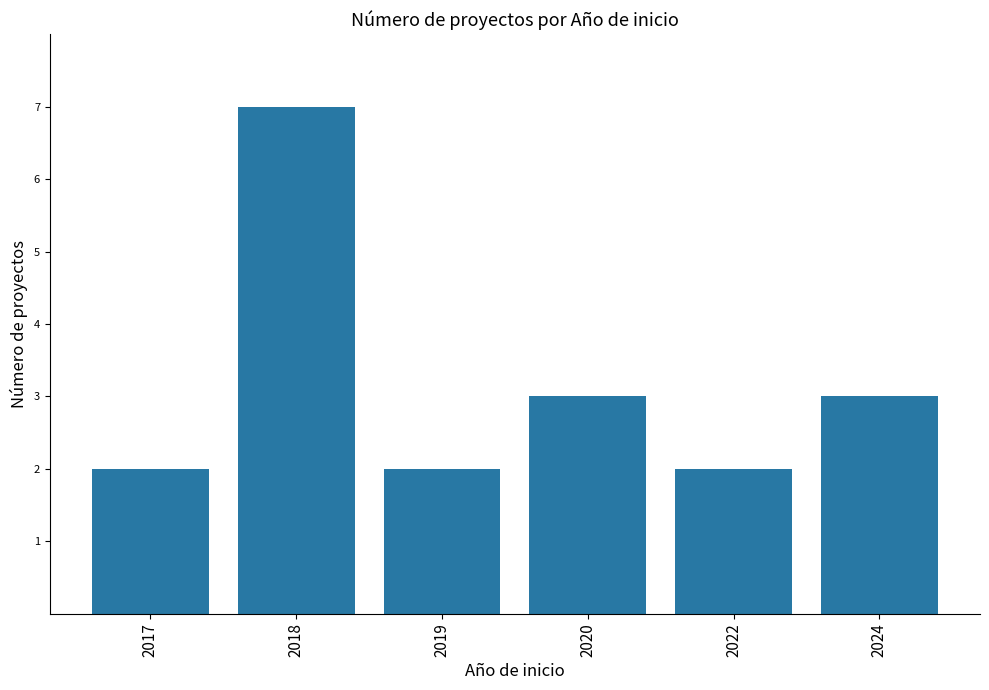

Is it true that the value at 2022 is 2?

True